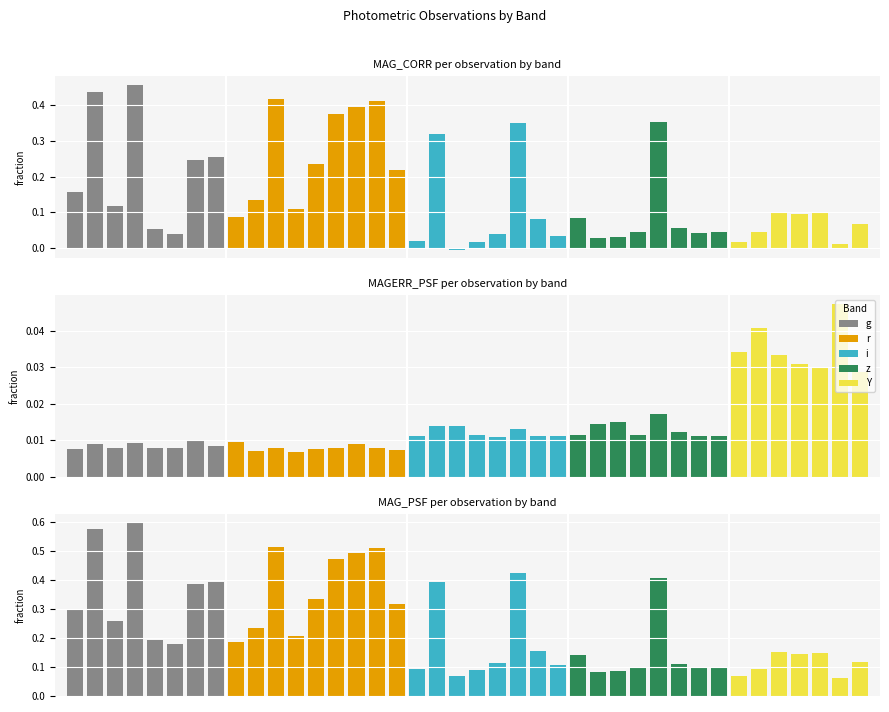

What is the spread (max minus min) of values at 7?

0.4